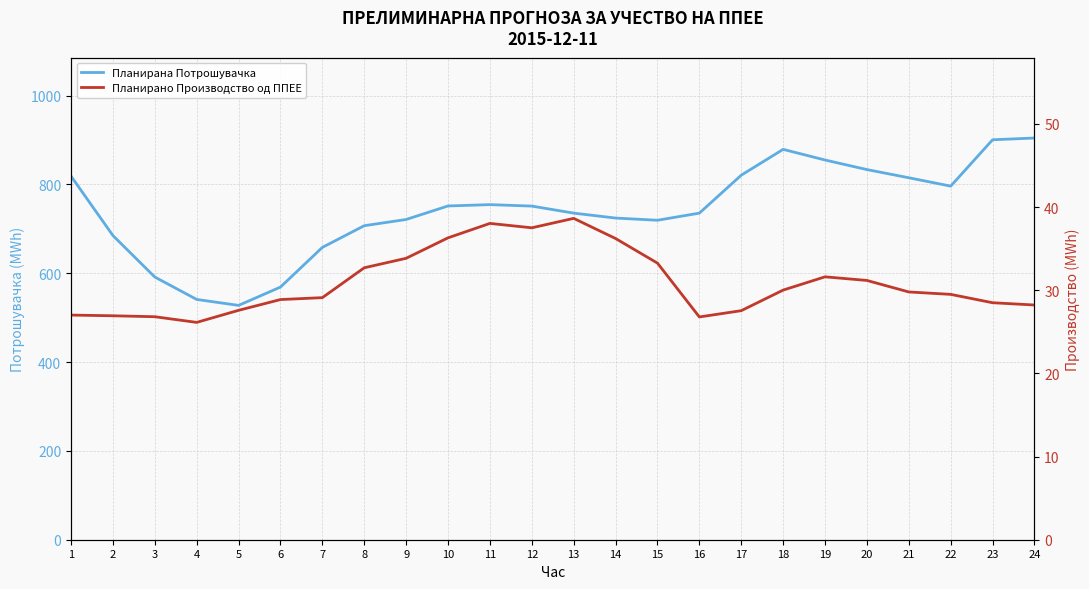

How many data points does each series have?

24